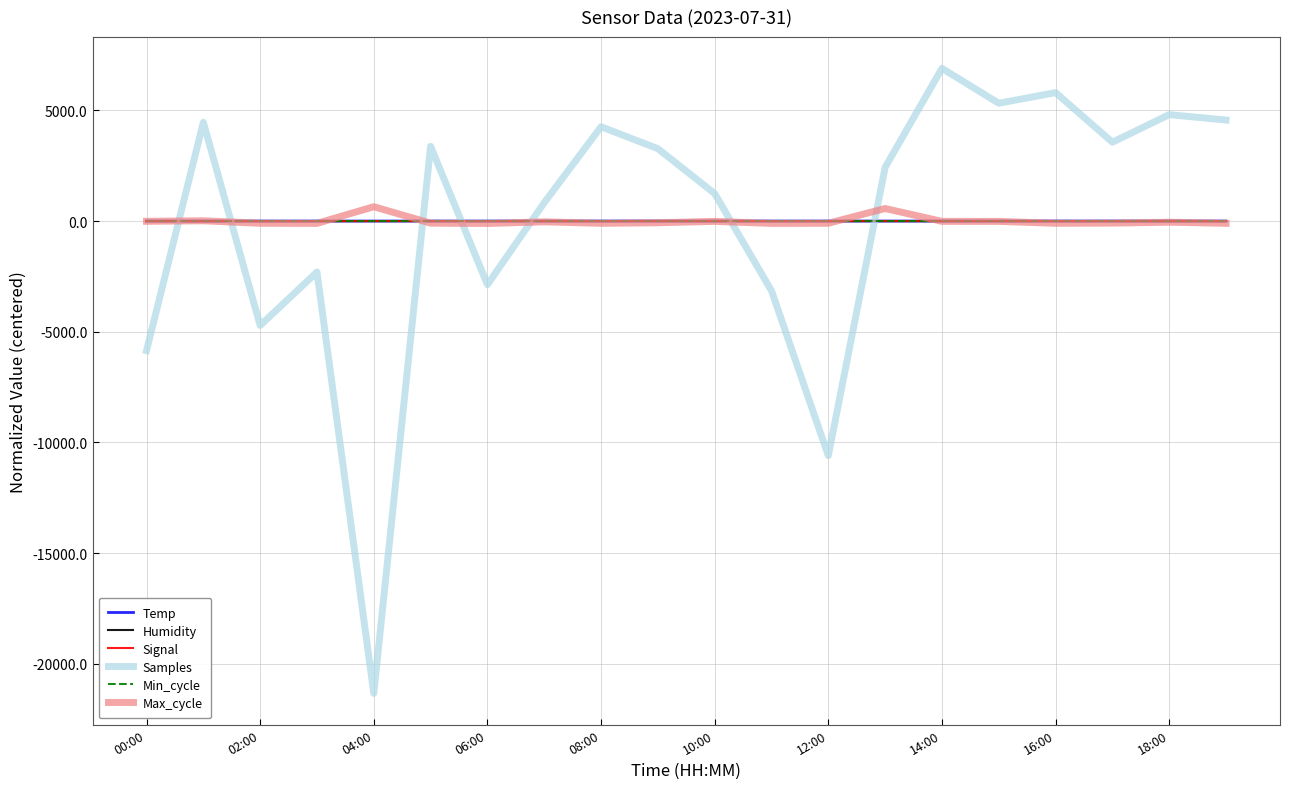

Which series has the widest spread of values?

Samples